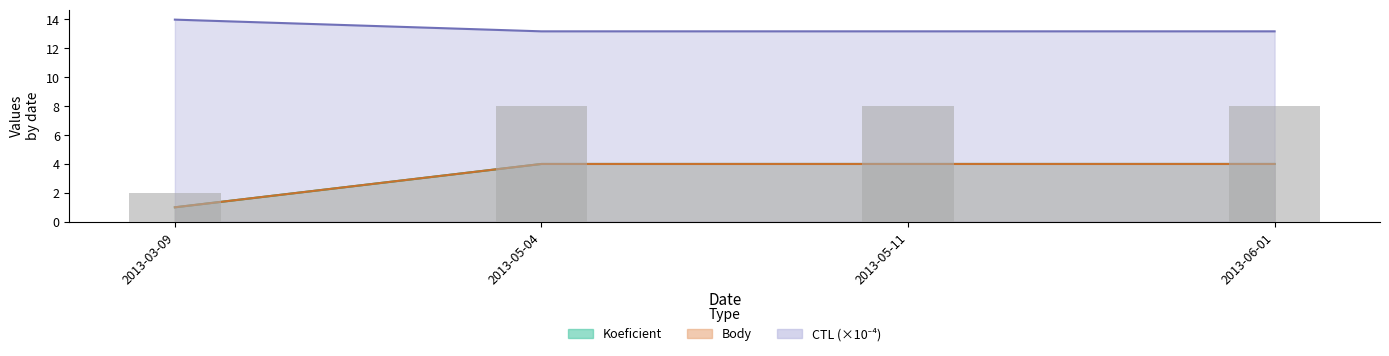

What is the sum of the values at 2013-03-09 and 2013-05-11?

10